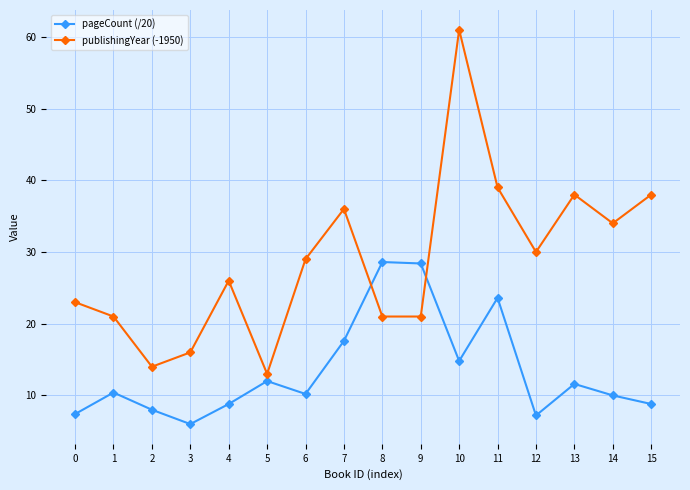

Between 0 and 5, which series saw the biggest shift?

publishingYear (-1950)